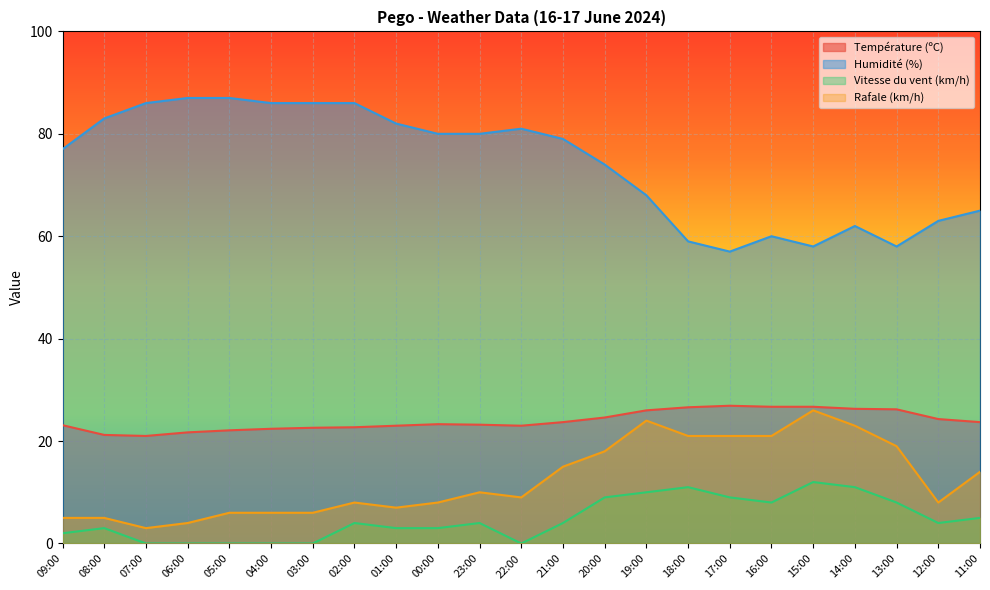

Reading left to right, list all the values displayed in this chart.

Température (ºC): 23.1	21.2	21.0	21.7	22.1	22.4	22.6	22.7	23.0	23.3	23.2	23.0	23.7	24.6	26.0	26.6	26.9	26.7	26.7	26.3	26.2	24.3	23.7
Humidité (%): 77.0	83.0	86.0	87.0	87.0	86.0	86.0	86.0	82.0	80.0	80.0	81.0	79.0	74.0	68.0	59.0	57.0	60.0	58.0	62.0	58.0	63.0	65.0
Vitesse du vent (km/h): 2.0	3.0	0.0	0.0	0.0	0.0	0.0	4.0	3.0	3.0	4.0	0.0	4.0	9.0	10.0	11.0	9.0	8.0	12.0	11.0	8.0	4.0	5.0
Rafale (km/h): 5.0	5.0	3.0	4.0	6.0	6.0	6.0	8.0	7.0	8.0	10.0	9.0	15.0	18.0	24.0	21.0	21.0	21.0	26.0	23.0	19.0	8.0	14.0